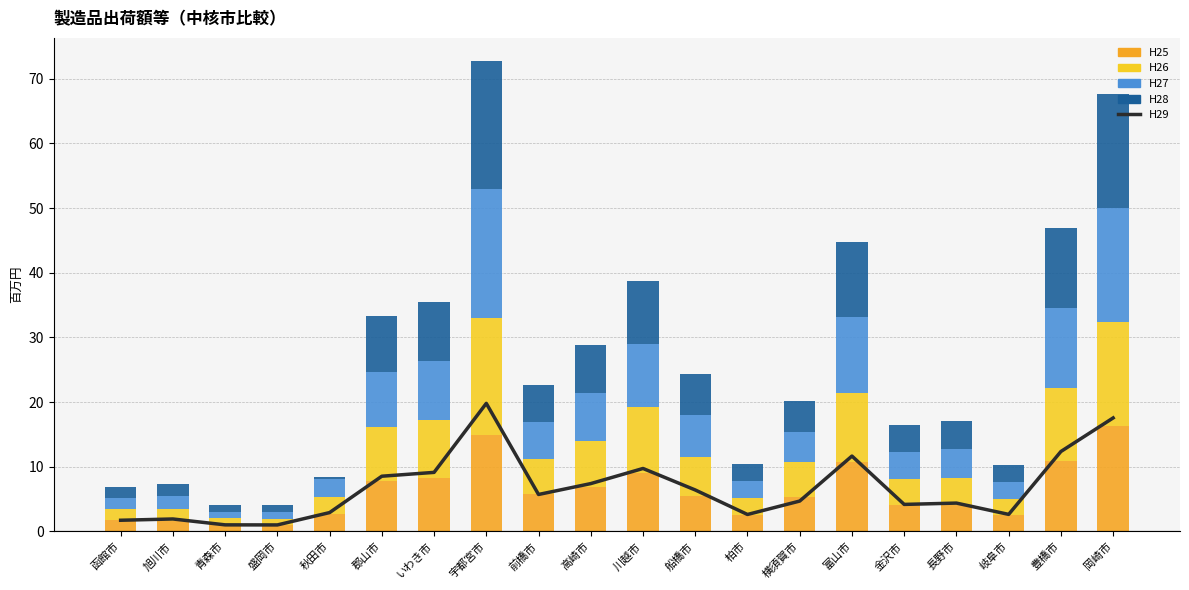

What is the total value across all series at いわき市?

44.6